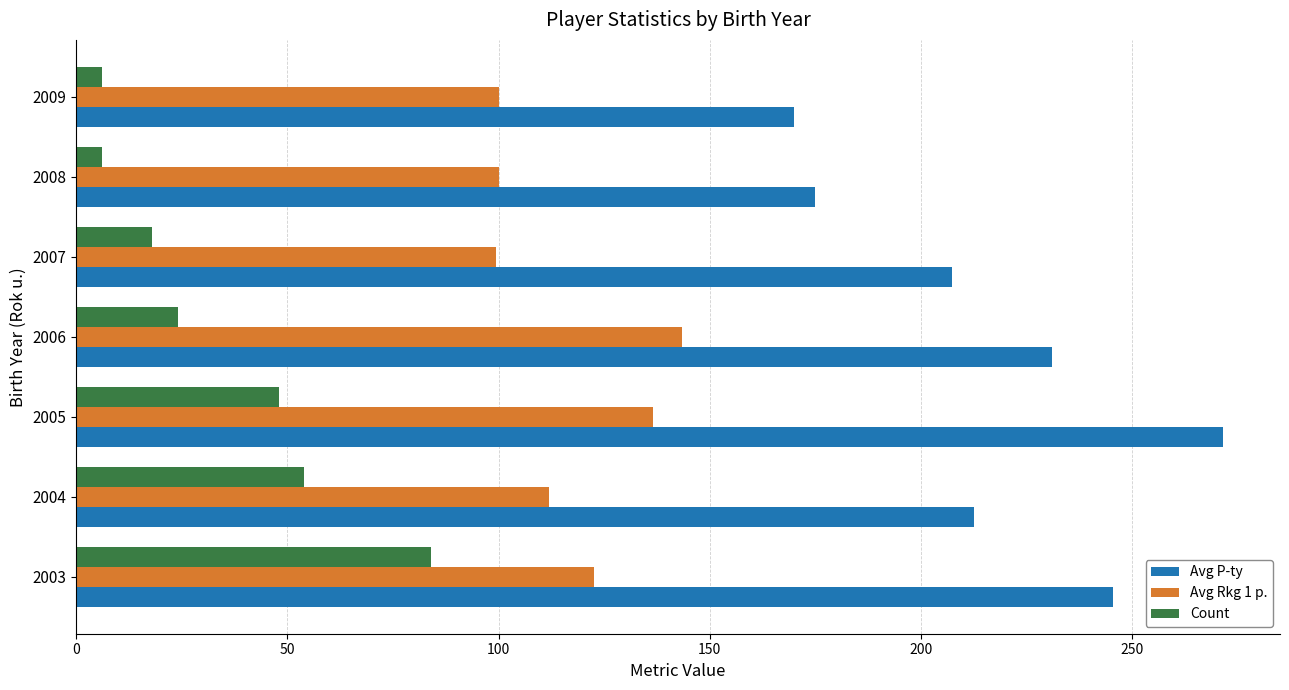

What is the average value of the Avg P-ty series?

216.1